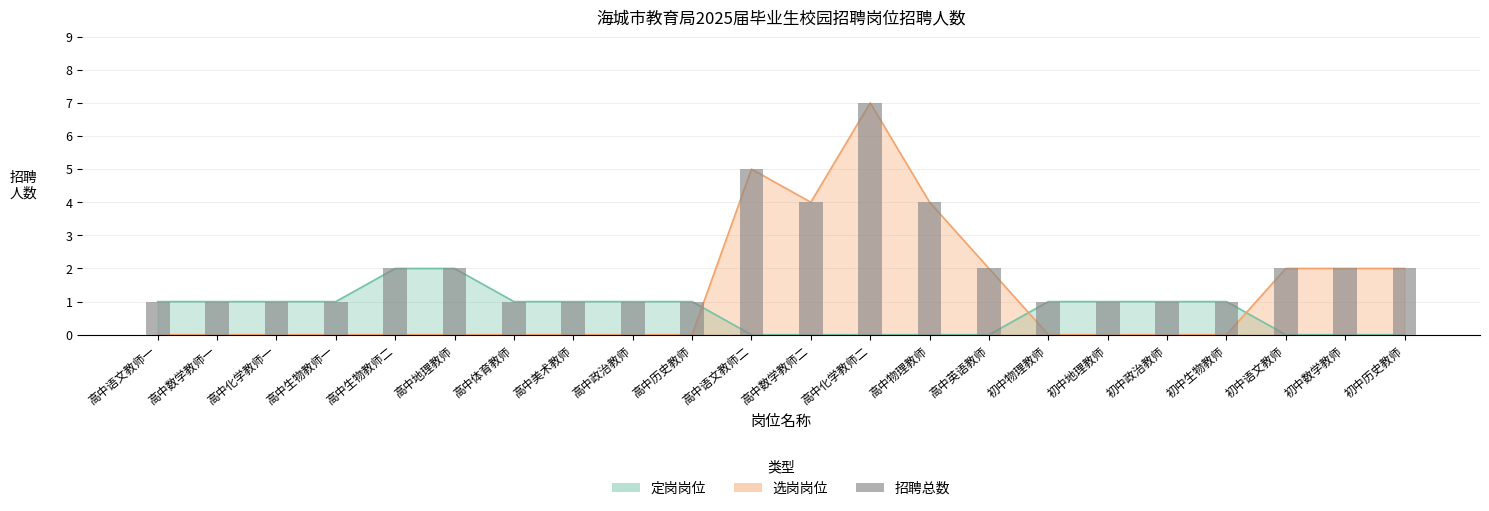

True or false: the data shows 2 at 初中数学教师.

True